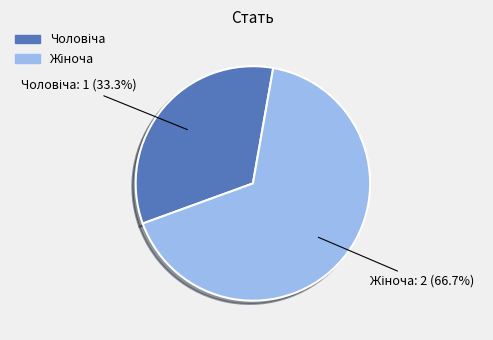

Does any single category account for the majority?

Yes